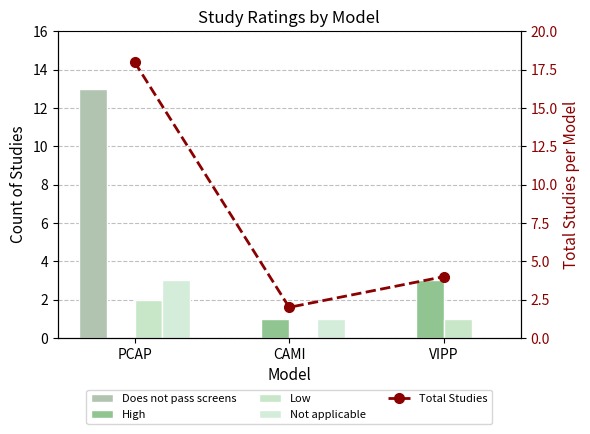

At how many categories does at least one series exceed 3?

2